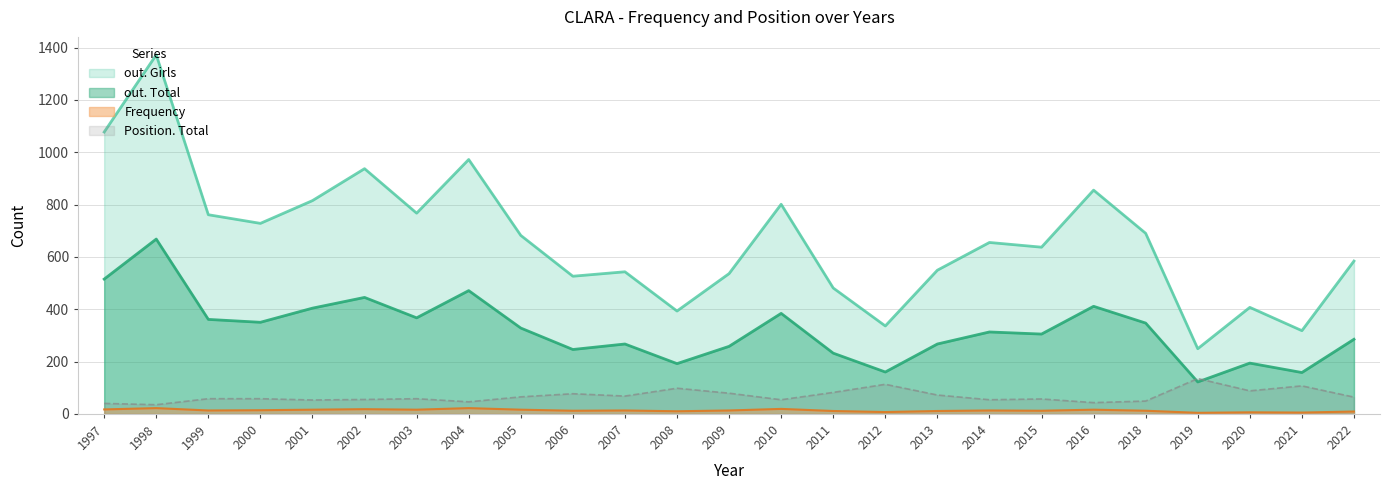

Where is out. Girls nearest to the value 810?

2001